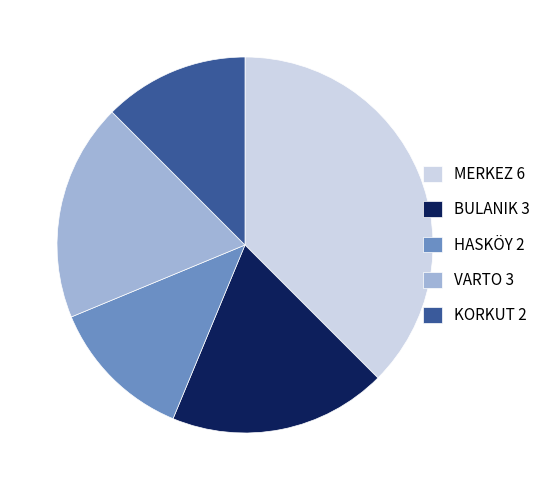

Which has a higher value, HASKÖY 2 or MERKEZ 6?

MERKEZ 6